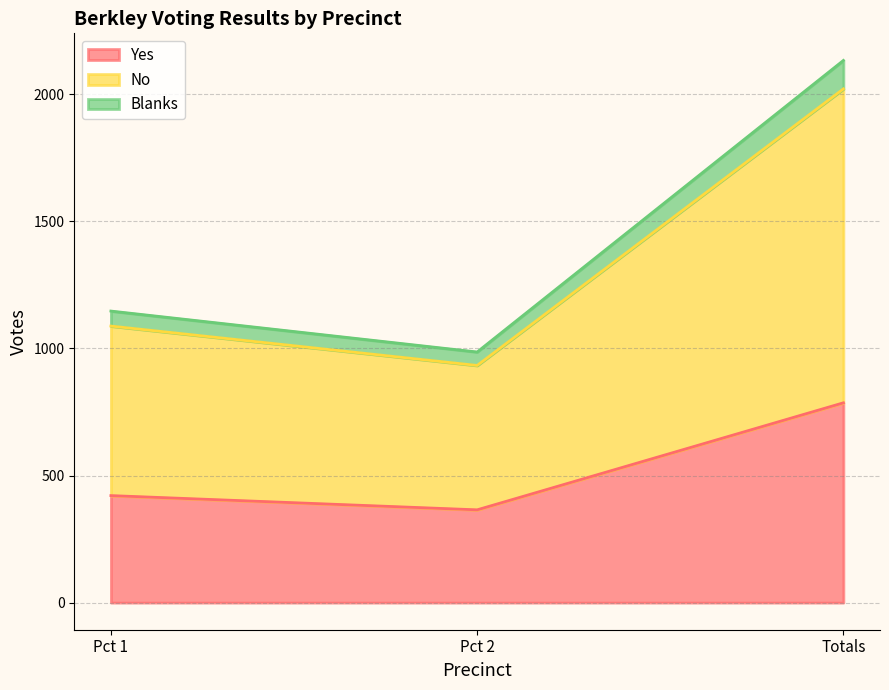

What is the total value across all series at Pct 2?

986